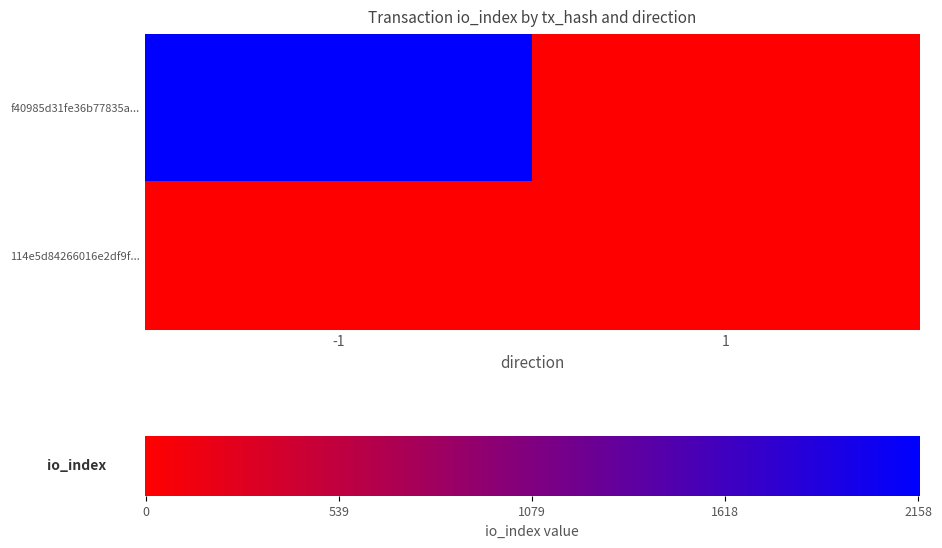

List the series in order of their overall mean, lowest first.

114e5d84266016e2df9f2f81a647932a4460999, f40985d31fe36b77835a0688c2fd649954a3b8e